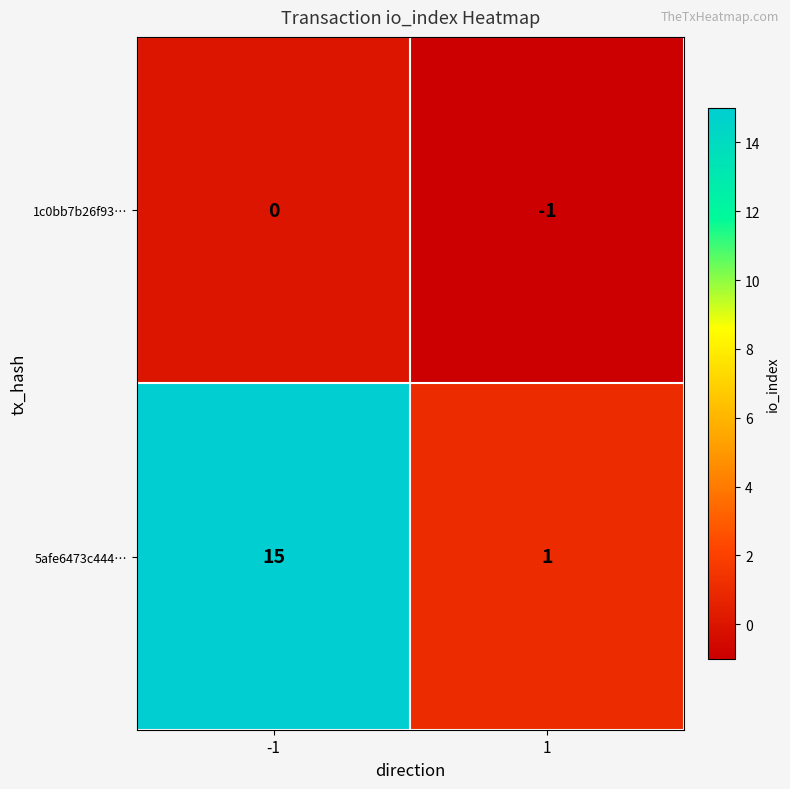

At which category is the sum across all series the highest?

-1